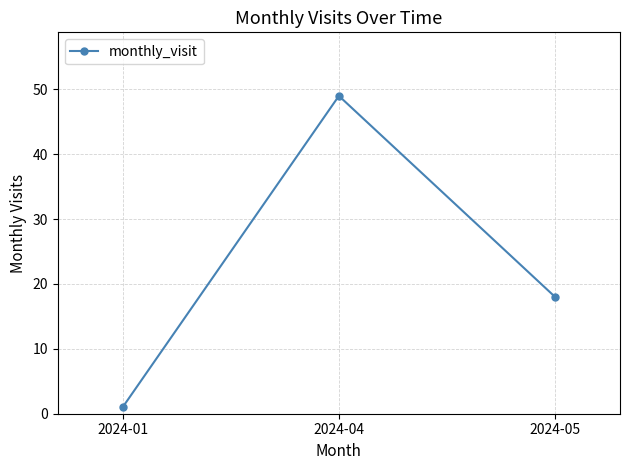

What is the difference between the maximum and minimum values?

48